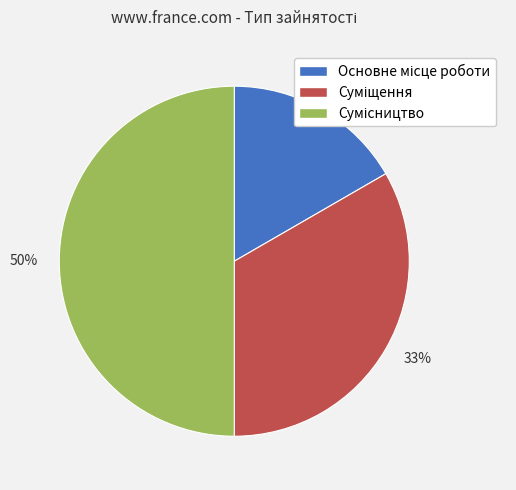

Rank the categories by value from highest to lowest.

50%, 33%, 17%